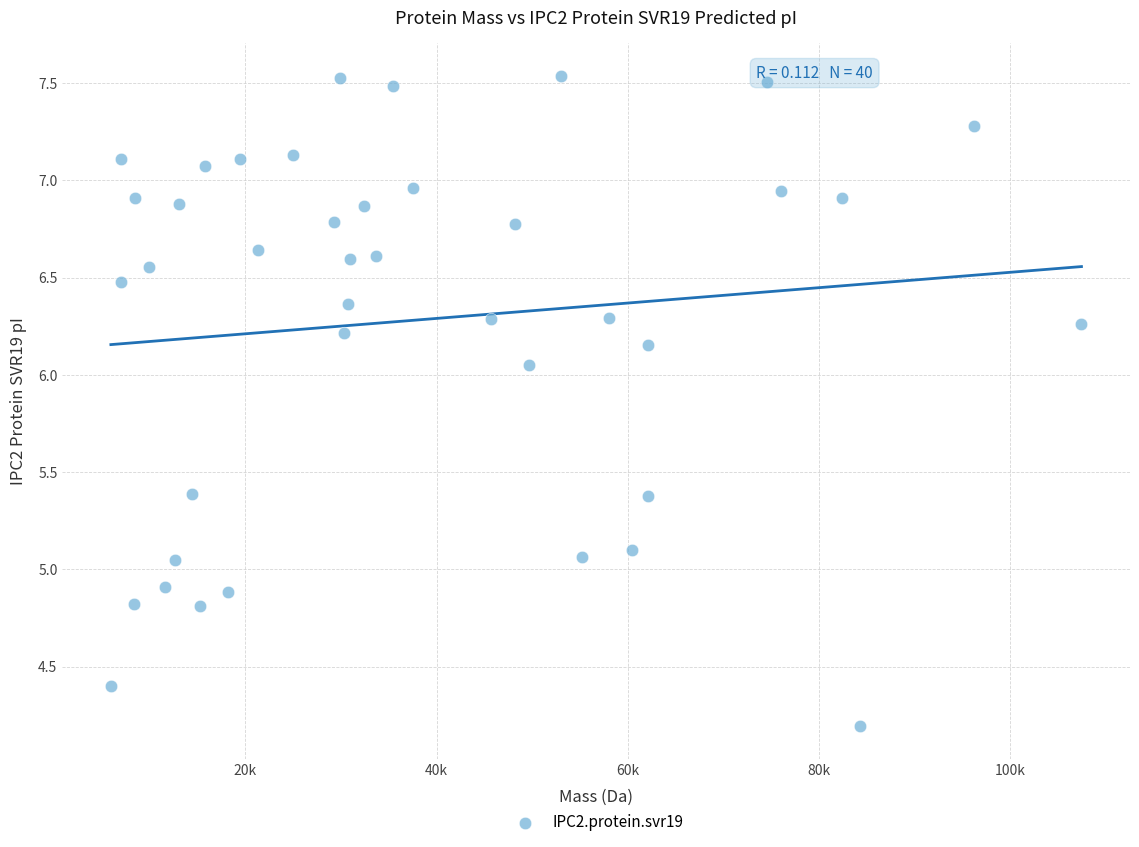

What is the range of Y values (max minus min)?

3.3